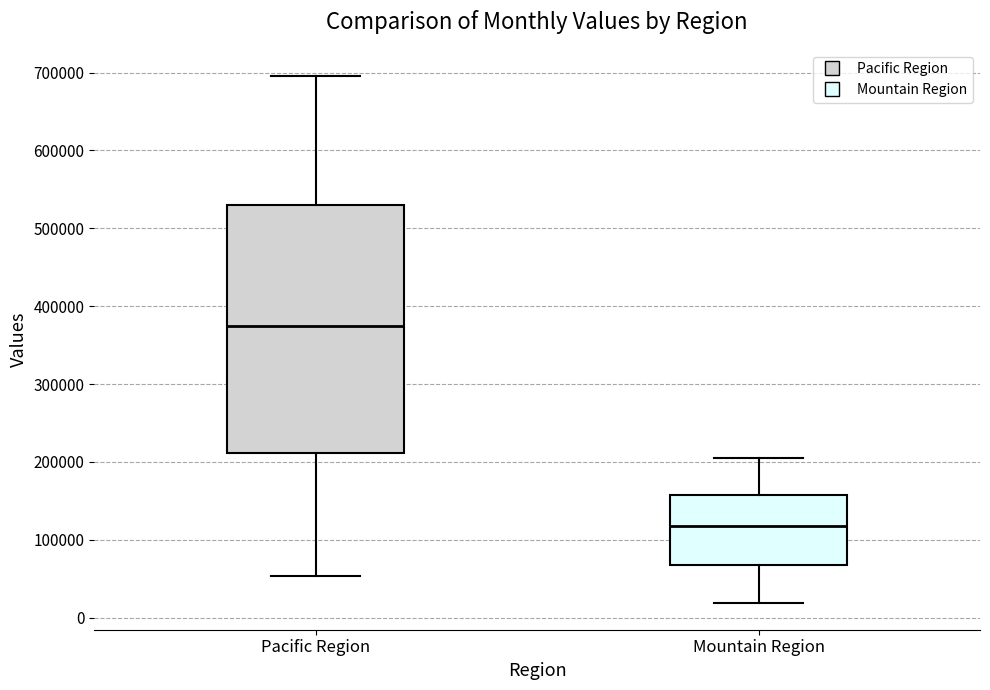

Reading left to right, transcribe this box plot: for each box, give where its median line is, the range the box spans, and where its two whiskers end, as read against the y-axis. The values are not printed on the chart, so give them approximately, as read against the axis.

Pacific Region: median 370000, box 210000 to 530000, whiskers 50000 to 700000
Mountain Region: median 120000, box 70000 to 160000, whiskers 20000 to 200000